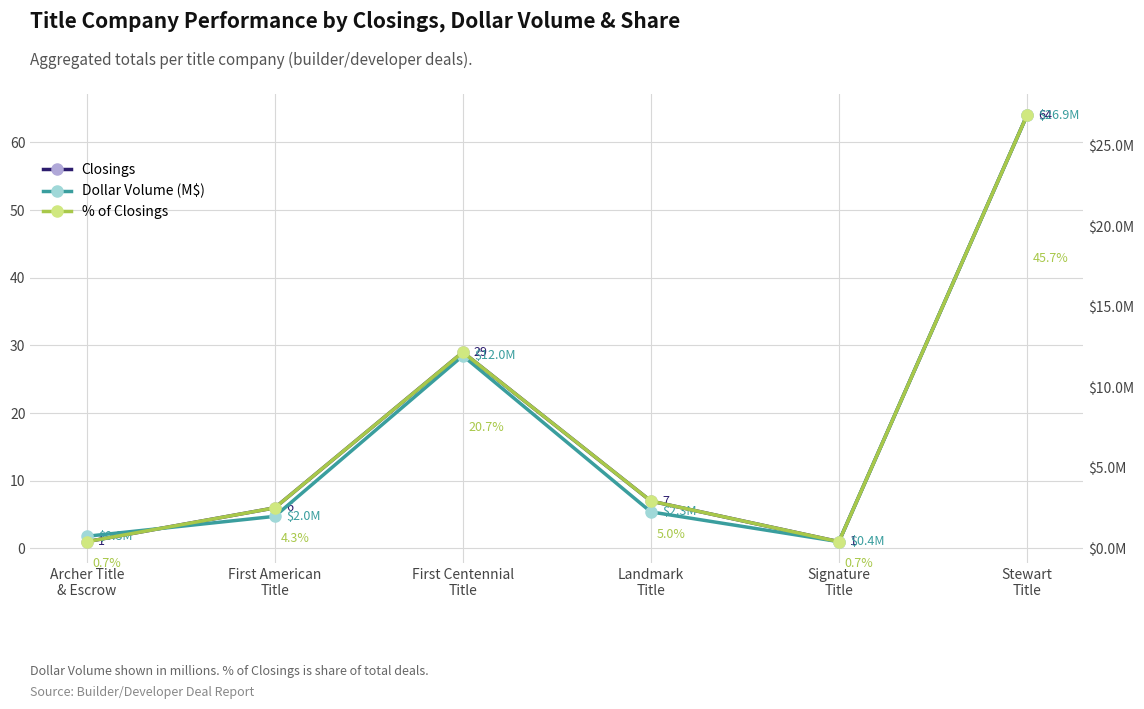

What is the sum of the Closings values at Archer Title
& Escrow and Landmark
Title?

8.0